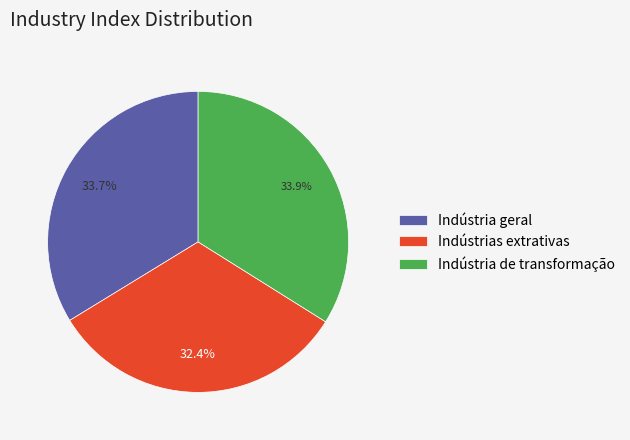

Approximately how many times larger is the value at Indústria geral compared to Indústria de transformação?

1.0